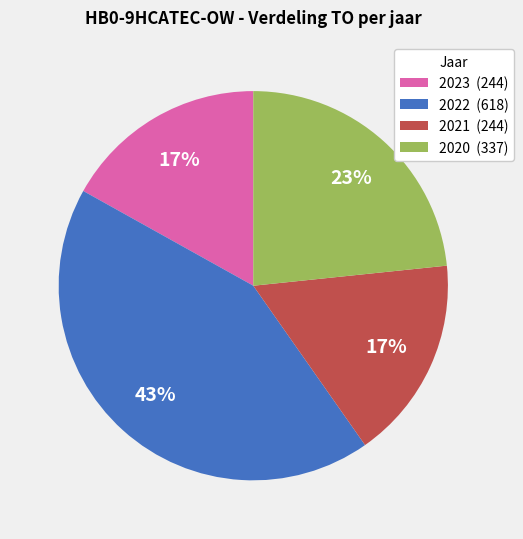

Do 2022 (618) and 2021 (244) together represent more than half of the pie?

Yes